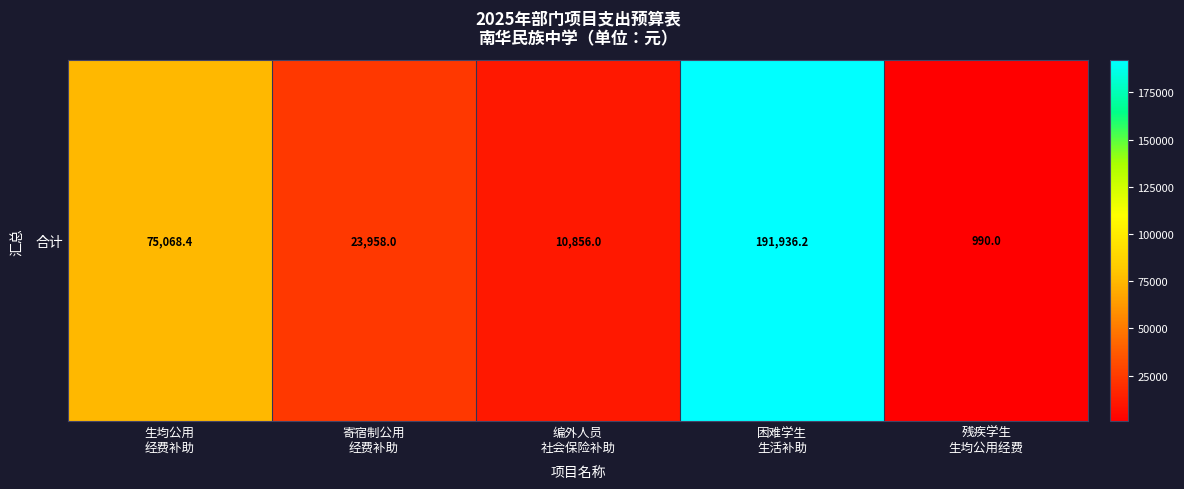

Reading left to right, list all the values displayed in this chart.

75068.4	23958.0	10856.0	191936.2	990.0